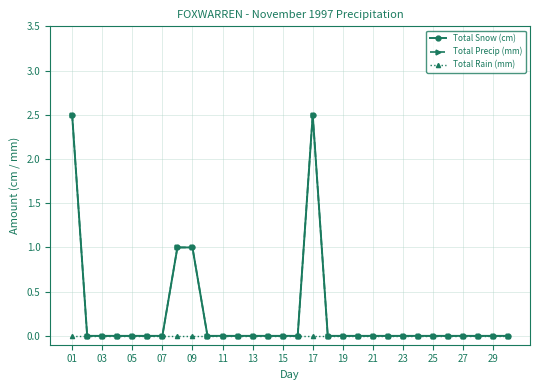

Is this an area chart (filled region under the line)?

No